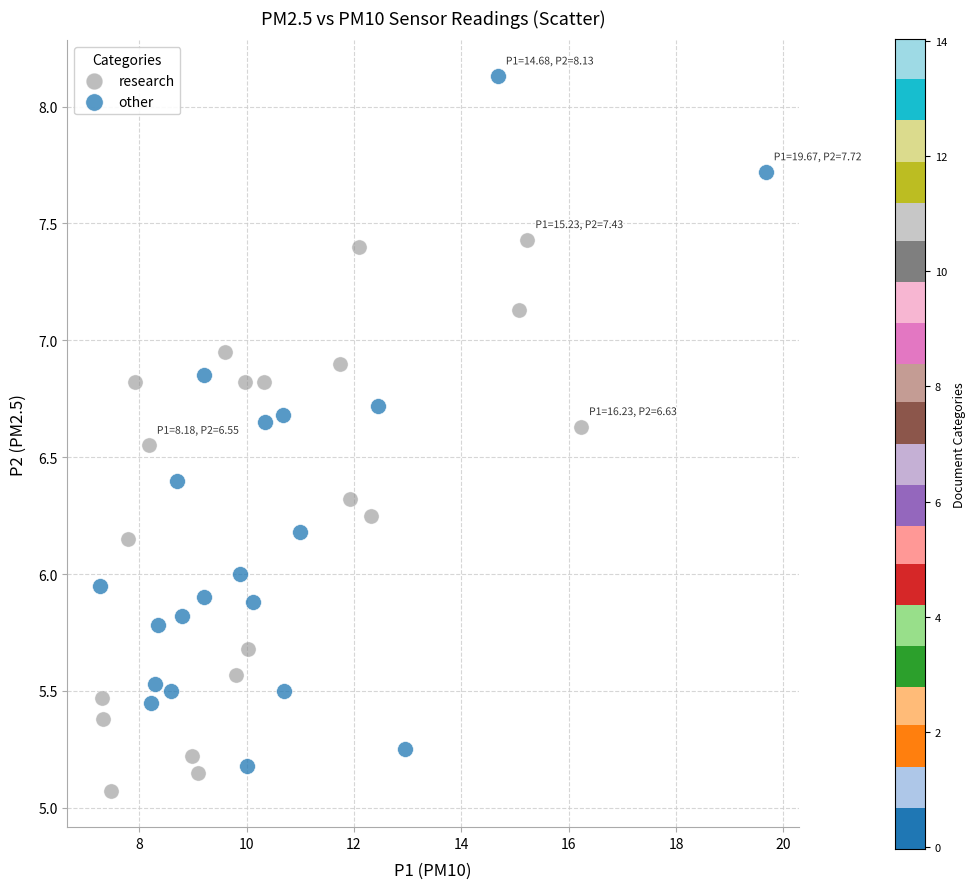

Which series reaches the minimum Y coordinate?

research